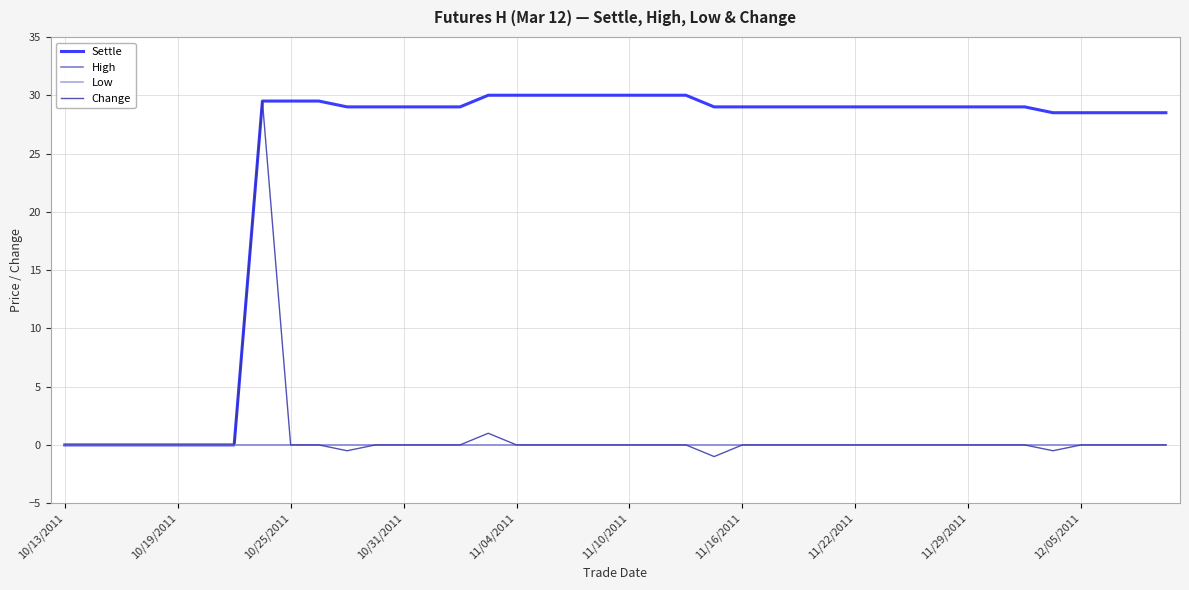

Does the chart display data point markers on the line(s)?

No